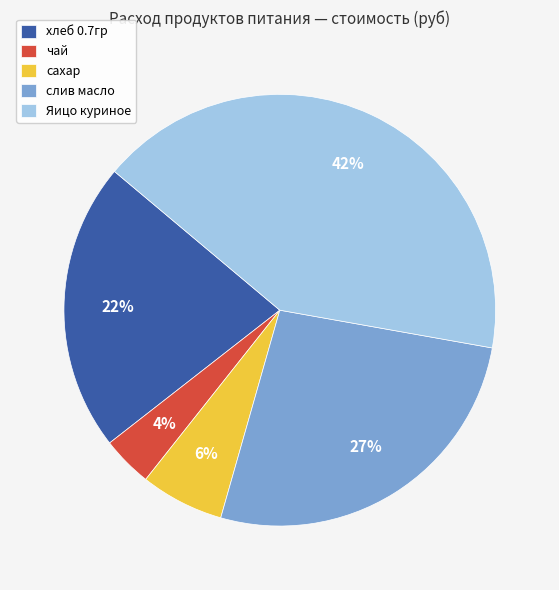

The Яицо куриное slice represents 42% of the pie. True or false?

True